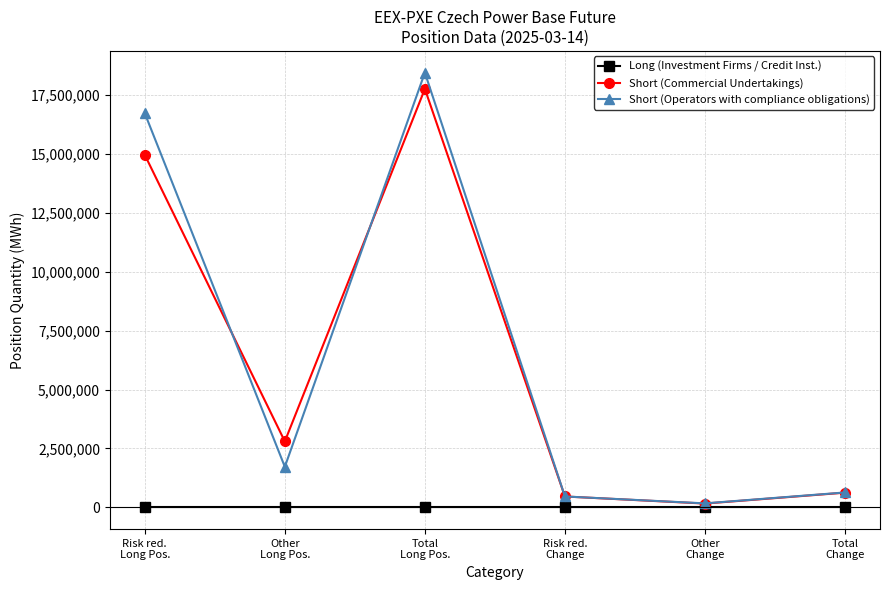

In Short (Operators with compliance obligations), how many points are lower than both neighbors (excluding endpoints)?

2